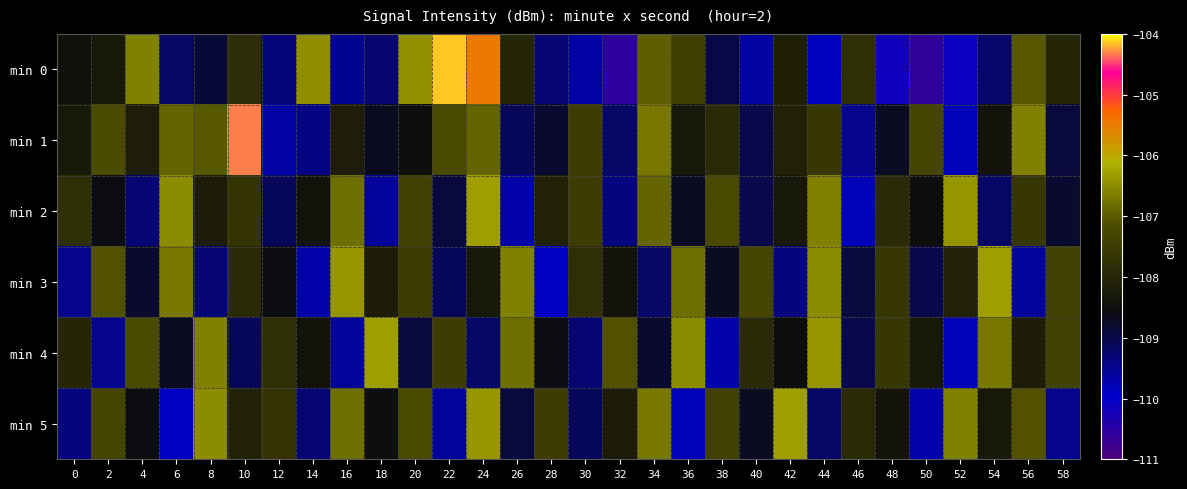

Which category has the highest value across all series?

22